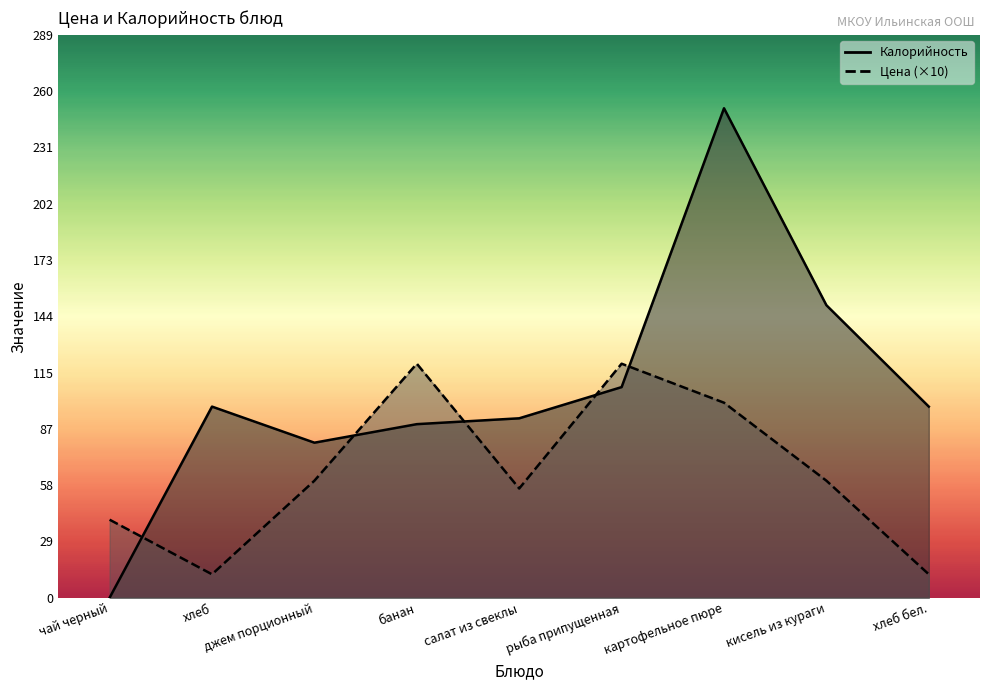

True or false: Калорийность and Цена cross at least once.

True